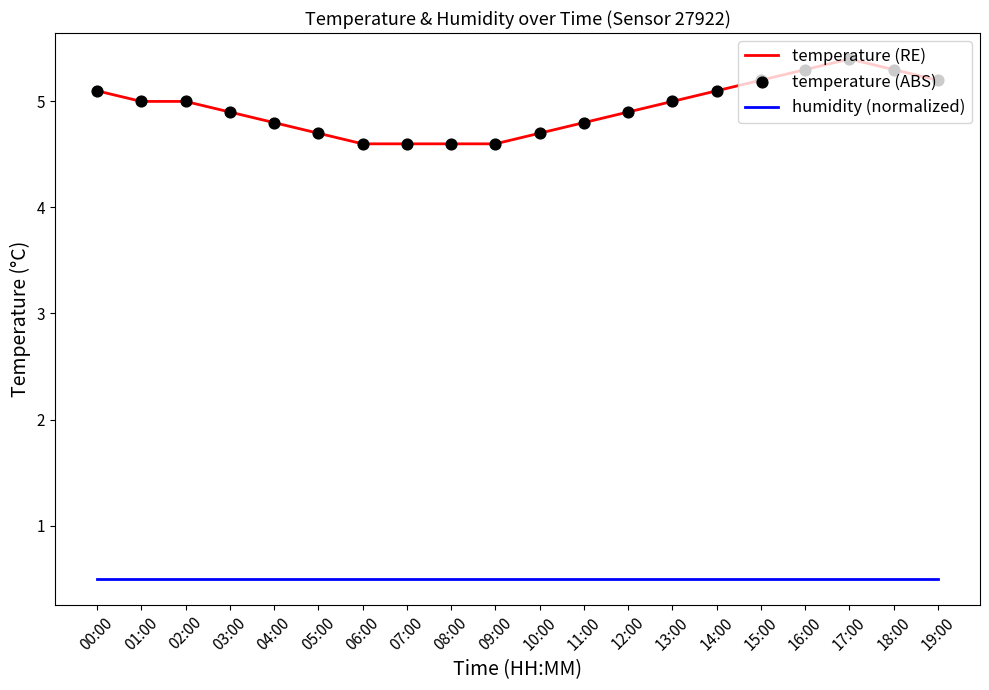

At which category is the sum across all series the highest?

17:00